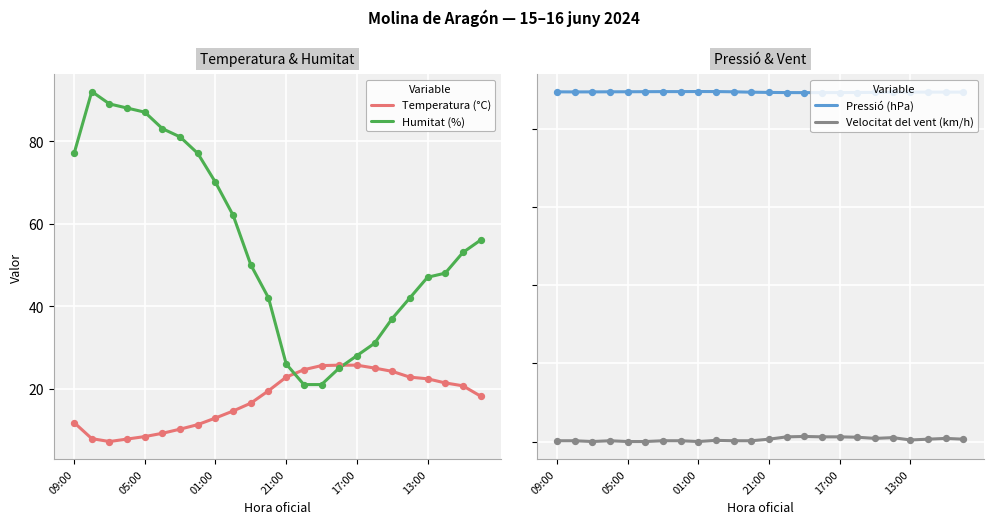

True or false: Temperatura (°C) has a value of 25.7 at 17:00.

True